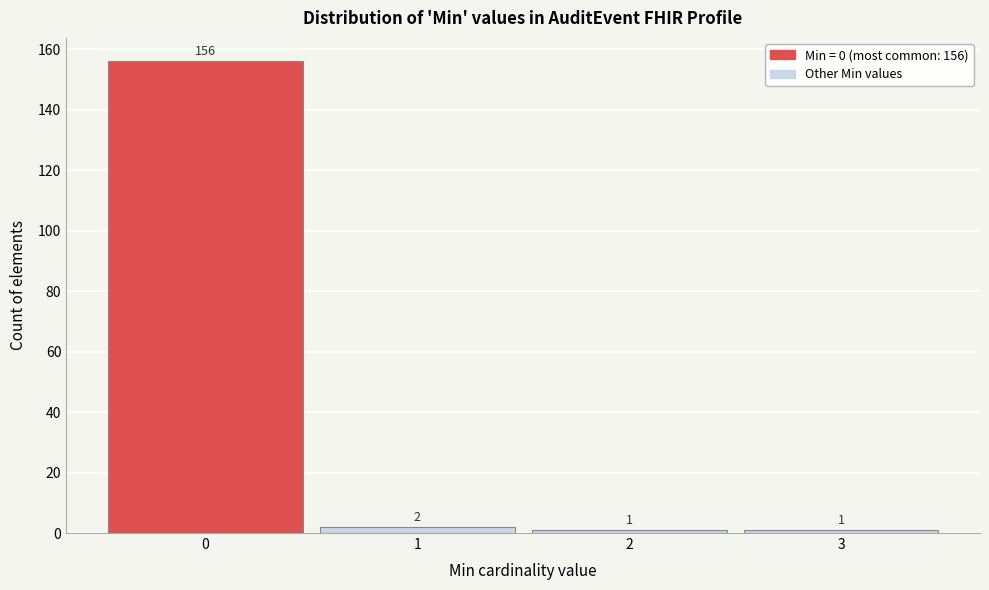

Over which range of the x-axis is the bar tallest?

-0.5 to 0.5